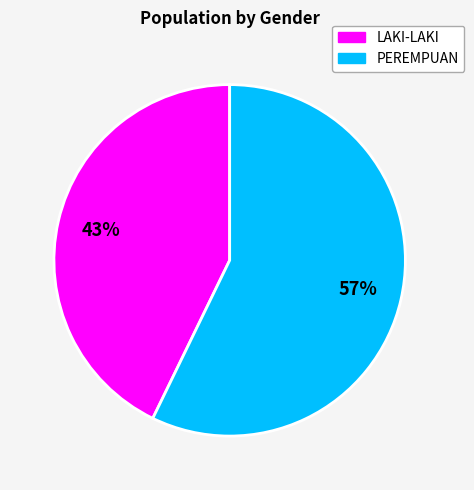

Combined, do LAKI-LAKI and PEREMPUAN account for over 50%?

Yes